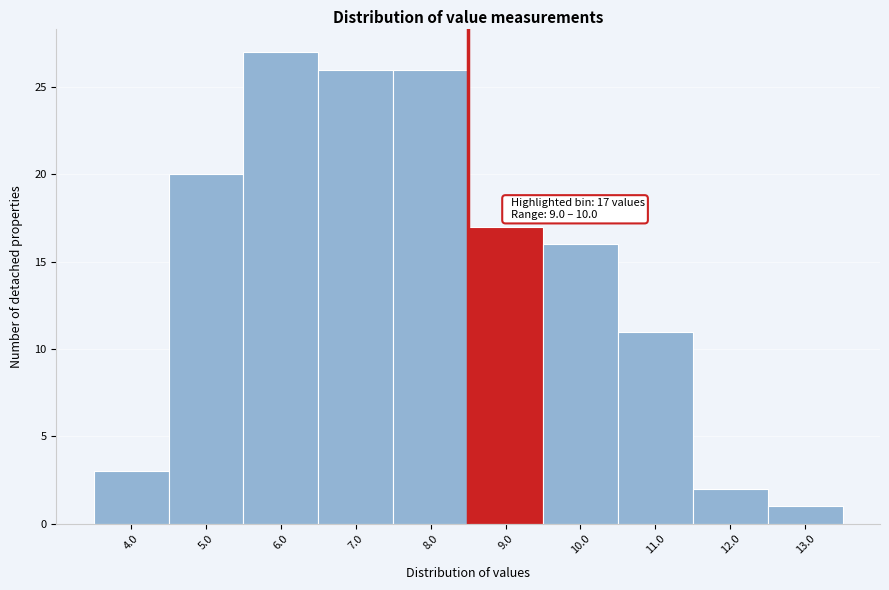

Reading left to right, transcribe all the data shown in this chart.

4.0=3	5.0=20	6.0=27	7.0=26	8.0=26	9.0=17	10.0=16	11.0=11	12.0=2	13.0=1